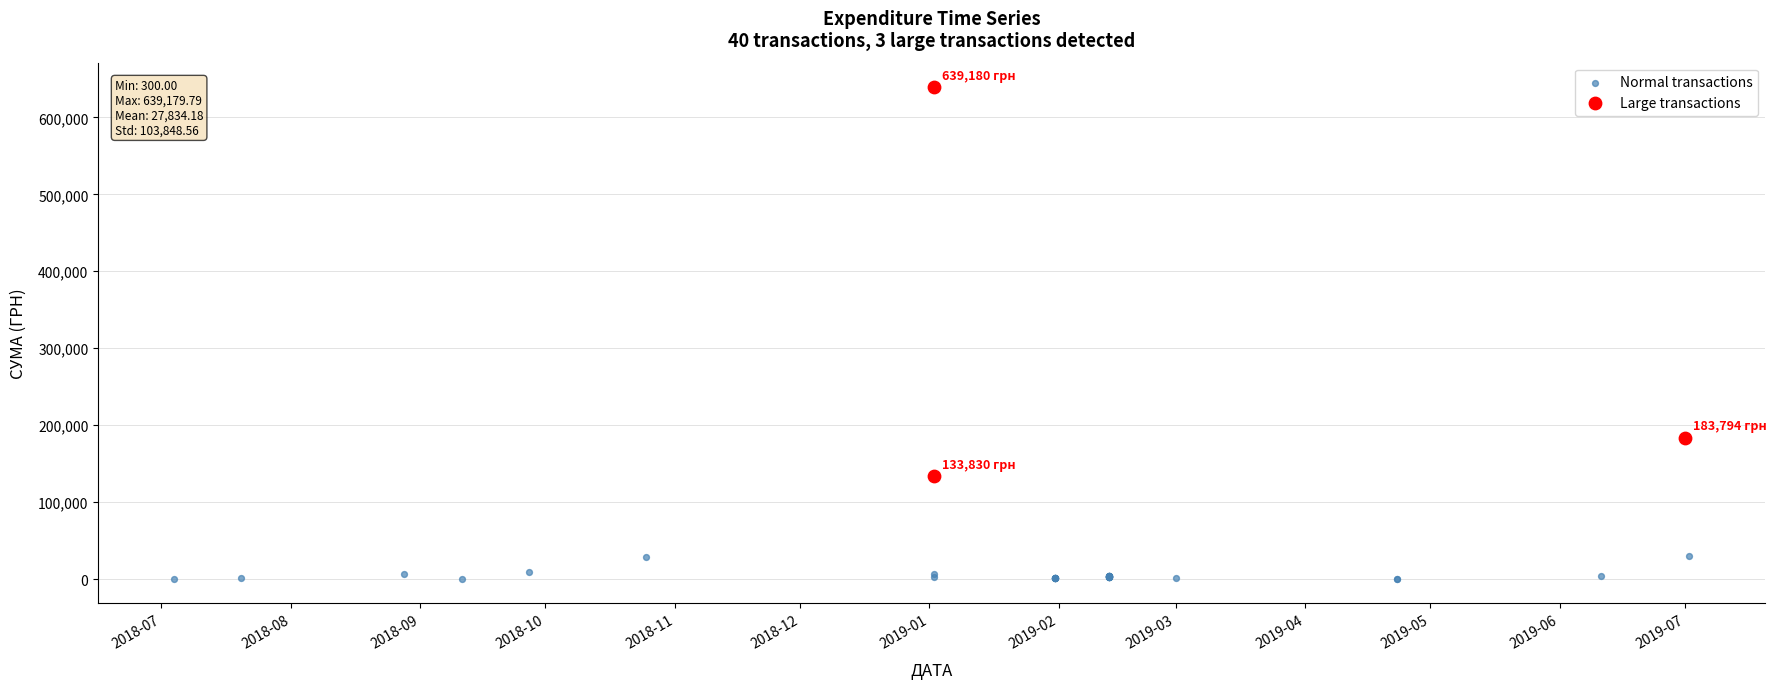

Which series reaches the minimum Y coordinate?

Normal transactions